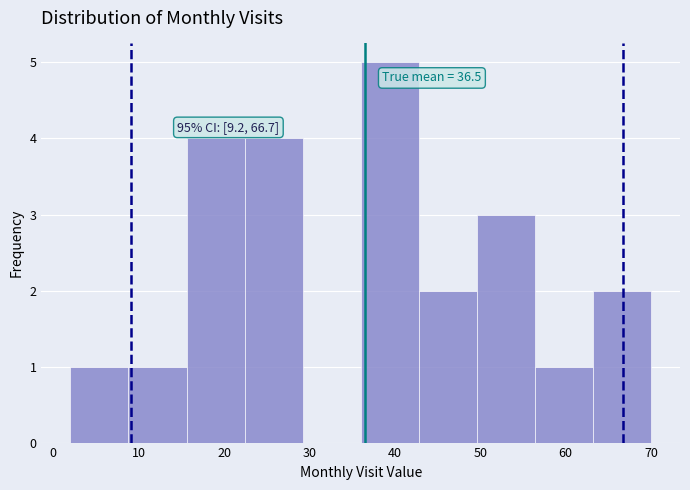

Over which range of the x-axis is the bar tallest?

36.0 to 42.8